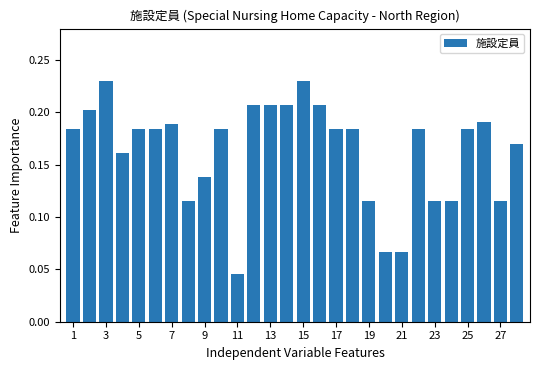

What is the sum of all values?

4.6